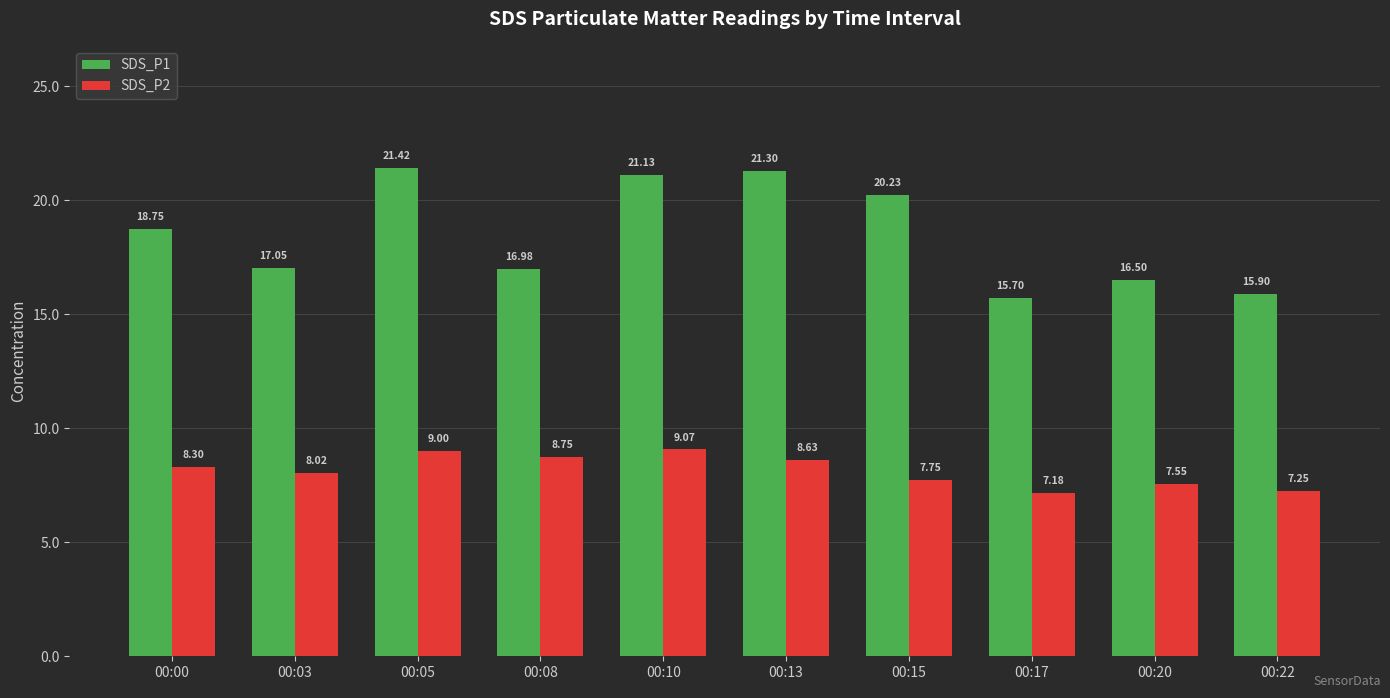

Between 00:08 and 00:15, which series saw the biggest shift?

SDS_P1